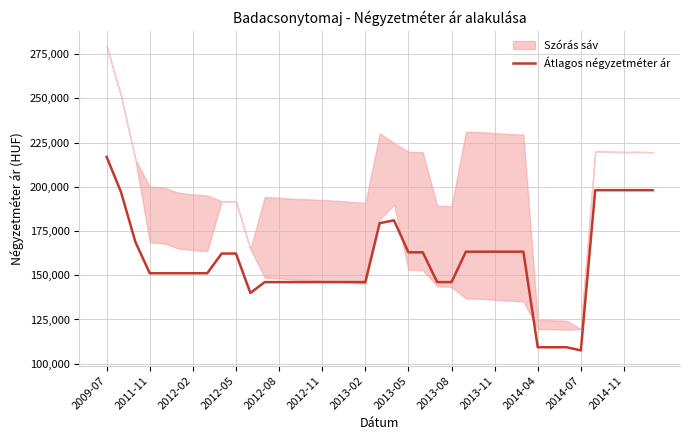

What is the average value?

158809